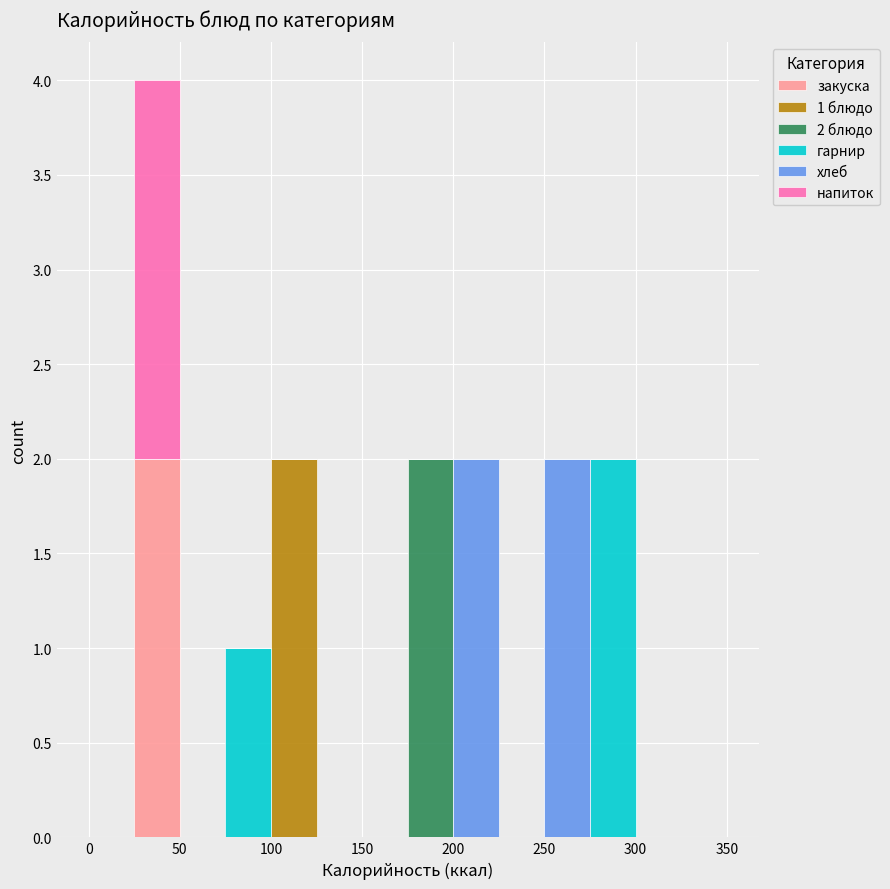

Which range on the x-axis has the tallest stacked bar (by total height)?

25 to 50